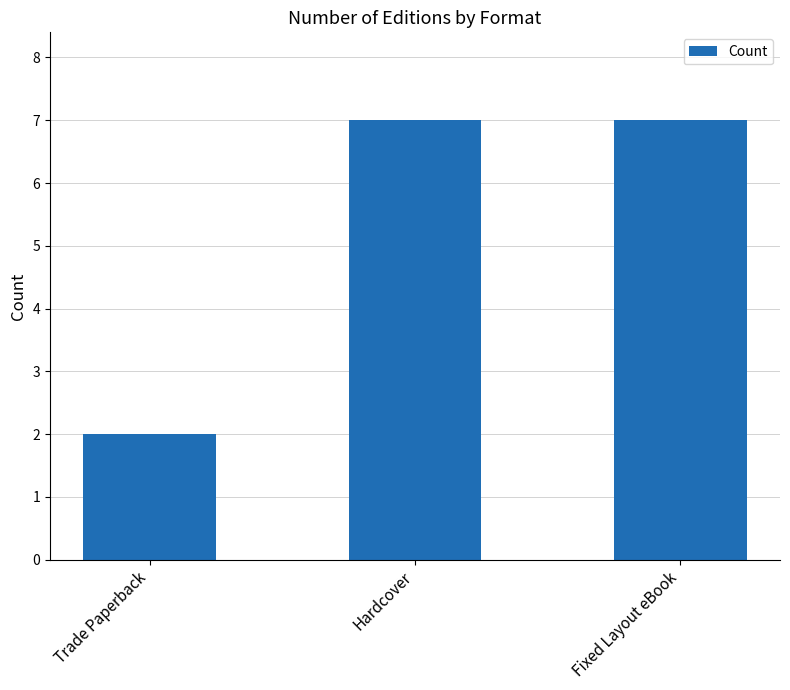

What is the label of the 1st bar from the right?

Fixed Layout eBook